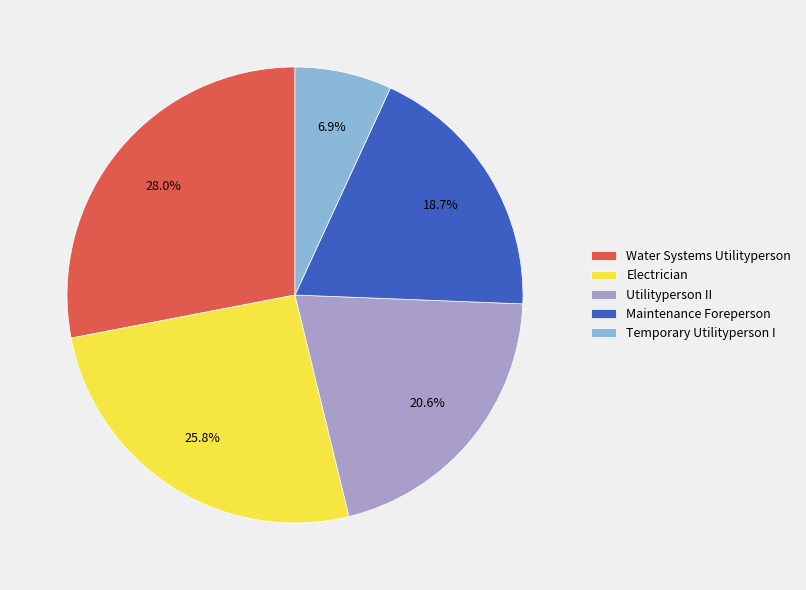

True or false: Electrician accounts for 38% of the total.

False